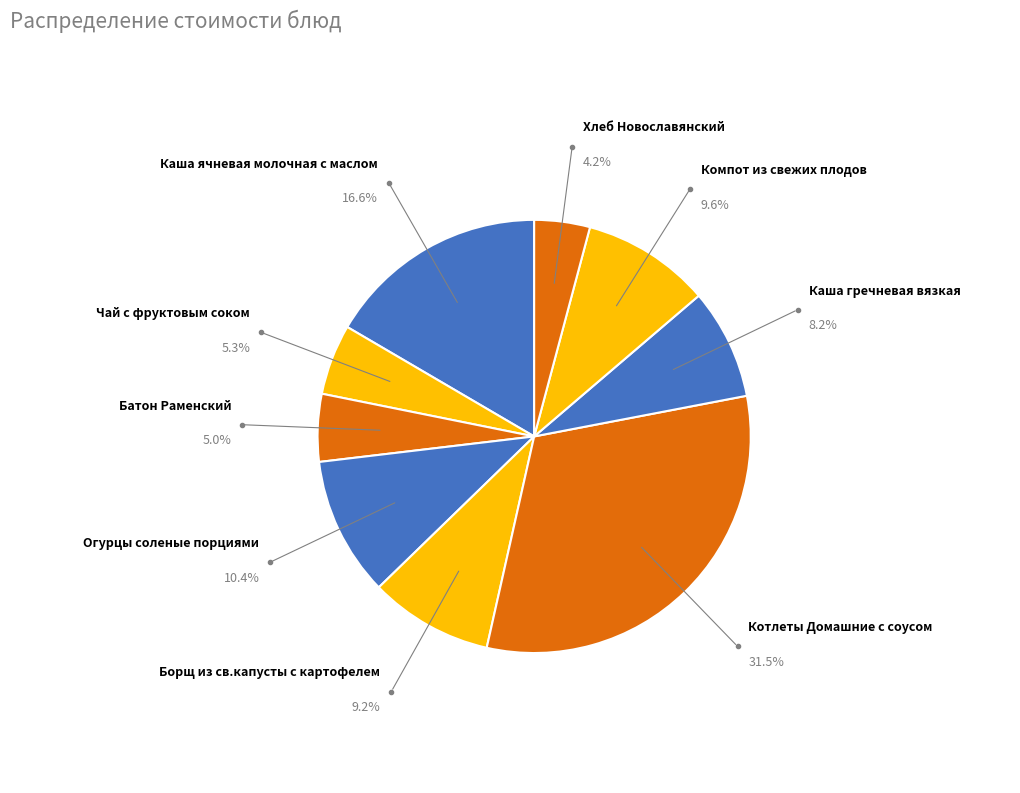

How many segments does this pie chart have?

9